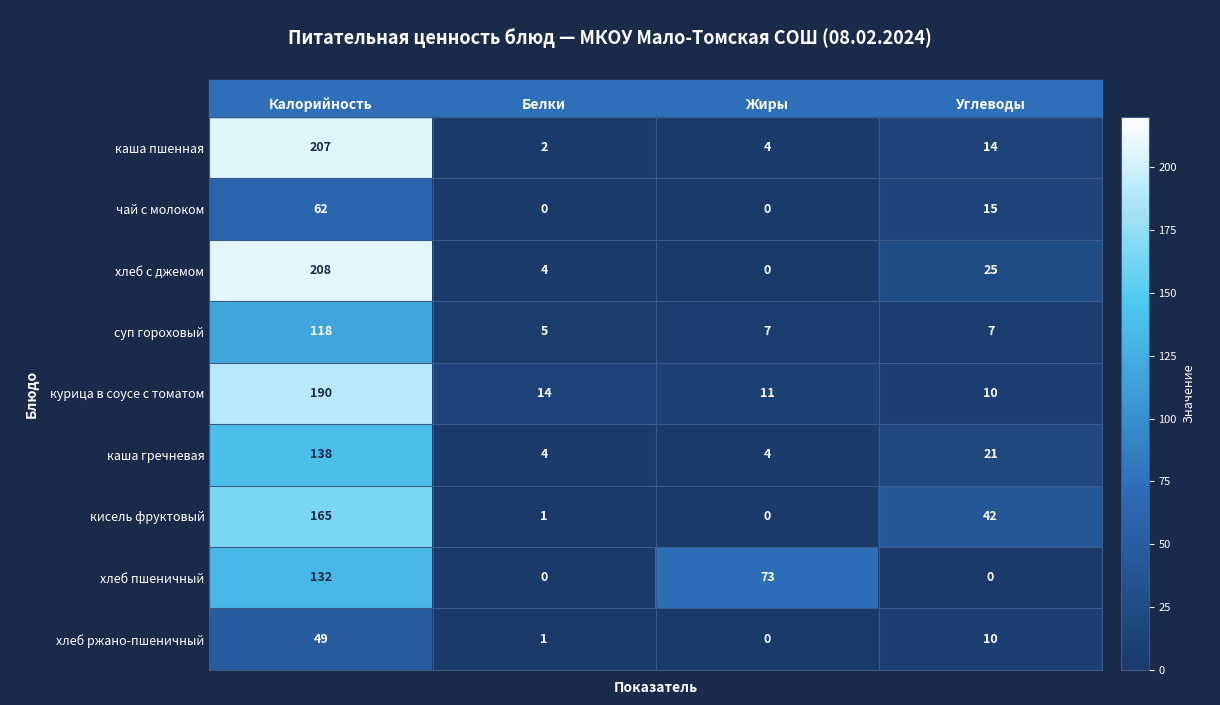

What is the spread (max minus min) of values at Жиры?

73